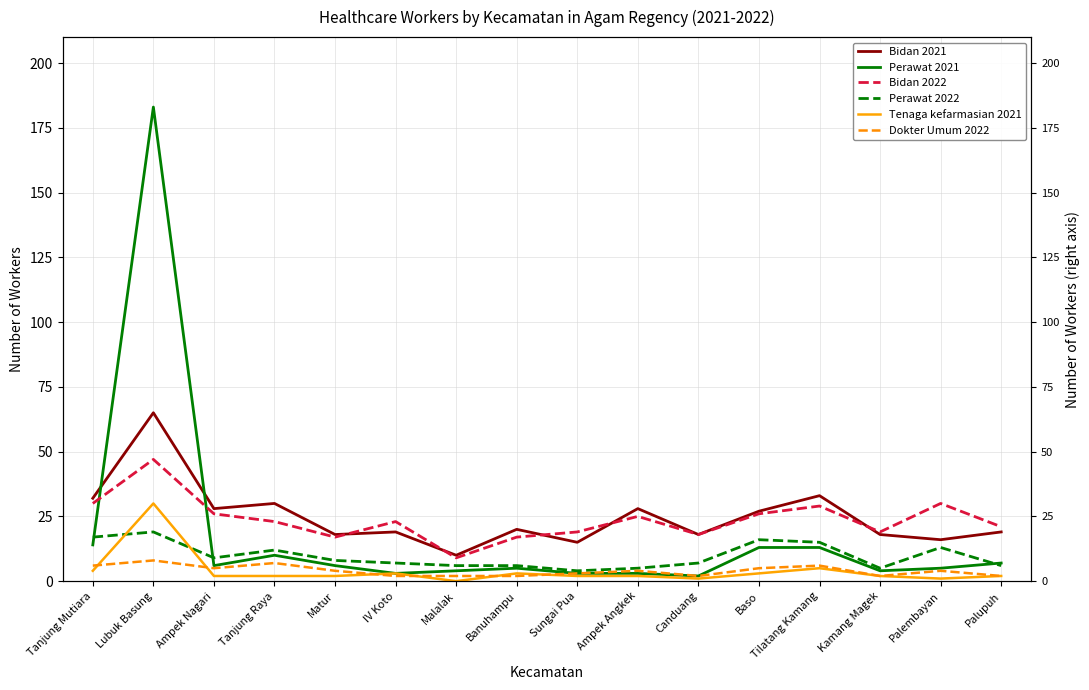

Is it true that Bidan 2022 equals 25 at Ampek Angkek?

True